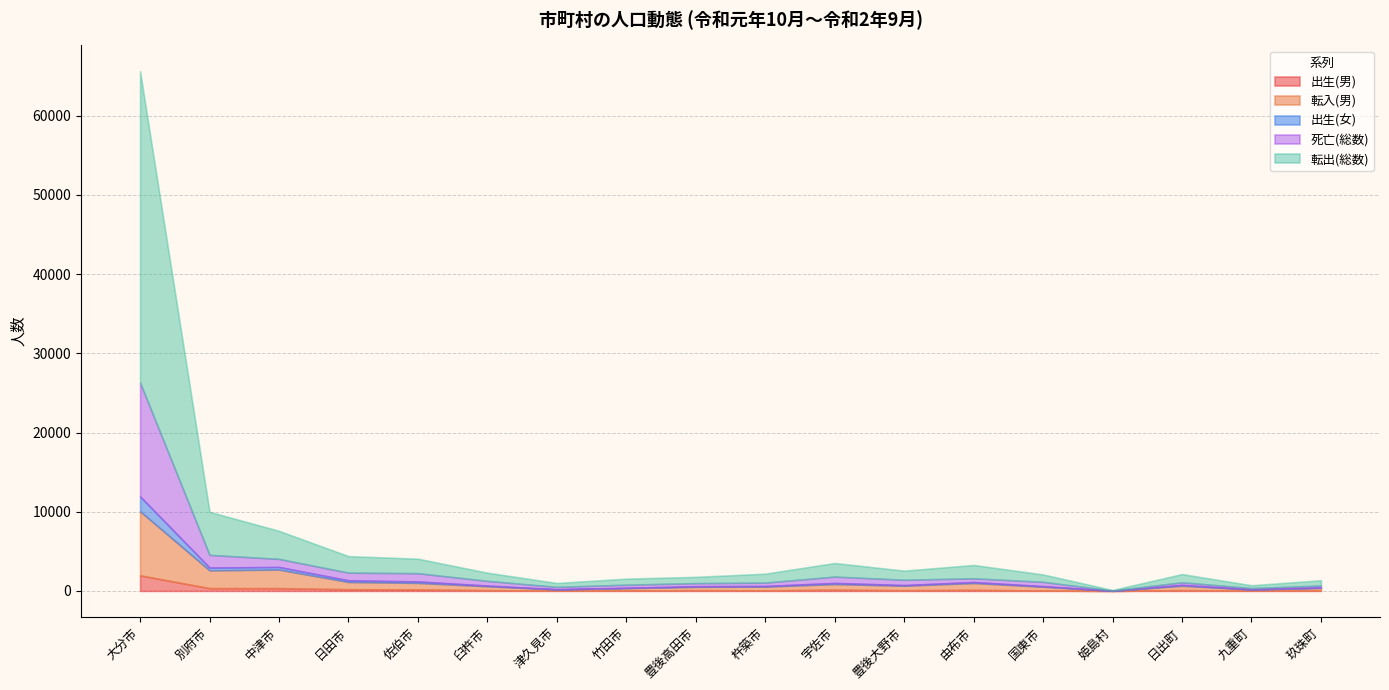

Reading right to left, transcribe all the data shown in this chart.

出生(男): 玖珠町=57	九重町=42	日出町=95	姫島村=1	国東市=48	由布市=127	豊後大野市=85	宇佐市=150	杵築市=67	豊後高田市=88	竹田市=49	津久見市=29	臼杵市=91	佐伯市=176	日田市=207	中津市=347	別府市=346	大分市=1955
転入(男): 玖珠町=323	九重町=135	日出町=564	姫島村=14	国東市=487	由布市=874	豊後大野市=574	宇佐市=718	杵築市=478	豊後高田市=430	竹田市=300	津久見市=153	臼杵市=499	佐伯市=839	日田市=922	中津市=2347	別府市=2253	大分市=8103
出生(女): 玖珠町=52	九重町=22	日出町=98	姫島村=5	国東市=62	由布市=117	豊後大野市=78	宇佐市=135	杵築市=74	豊後高田市=65	竹田市=43	津久見市=27	臼杵市=80	佐伯市=178	日田市=206	中津市=327	別府市=344	大分市=1875
死亡(総数): 玖珠町=243	九重町=160	日出町=327	姫島村=37	国東市=543	由布市=472	豊後大野市=667	宇佐市=802	杵築市=431	豊後高田市=394	竹田市=393	津久見市=296	臼杵市=595	佐伯市=1042	日田市=970	中津市=1021	別府市=1608	大分市=14371
転出(総数): 玖珠町=669	九重町=353	日出町=1042	姫島村=58	国東市=933	由布市=1684	豊後大野市=1153	宇佐市=1719	杵築市=1125	豊後高田市=795	竹田市=761	津久見市=496	臼杵市=1034	佐伯市=1830	日田市=2084	中津市=3541	別府市=5435	大分市=39306